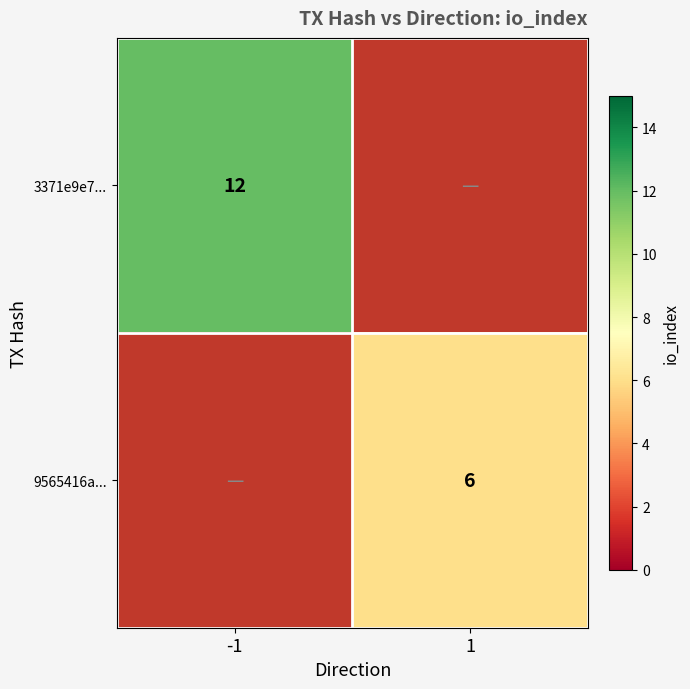

The 3371e9e7... series shows 4 at -1. True or false?

False